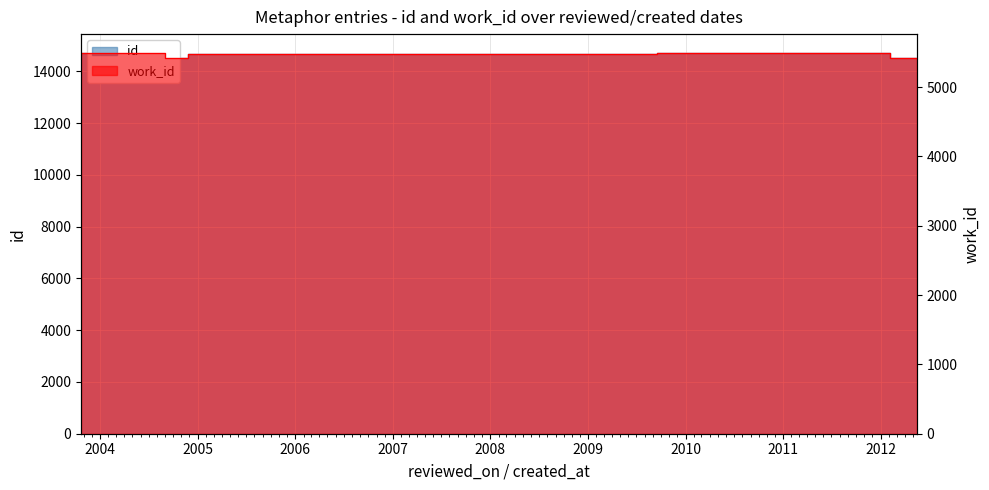

What is the lowest value of the work_id series?

5418